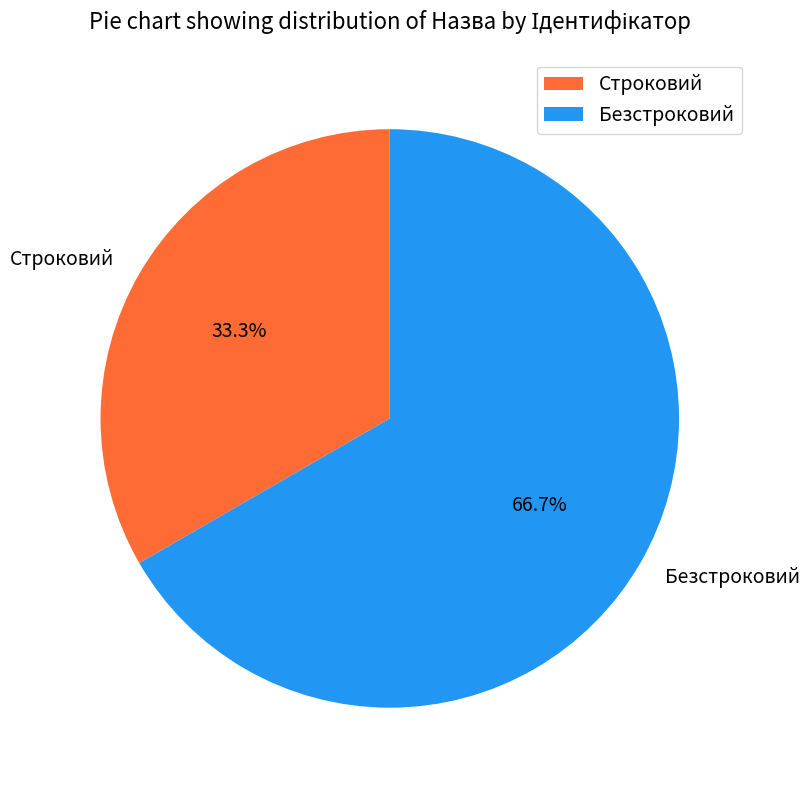

Is Безстроковий the majority of the pie?

Yes